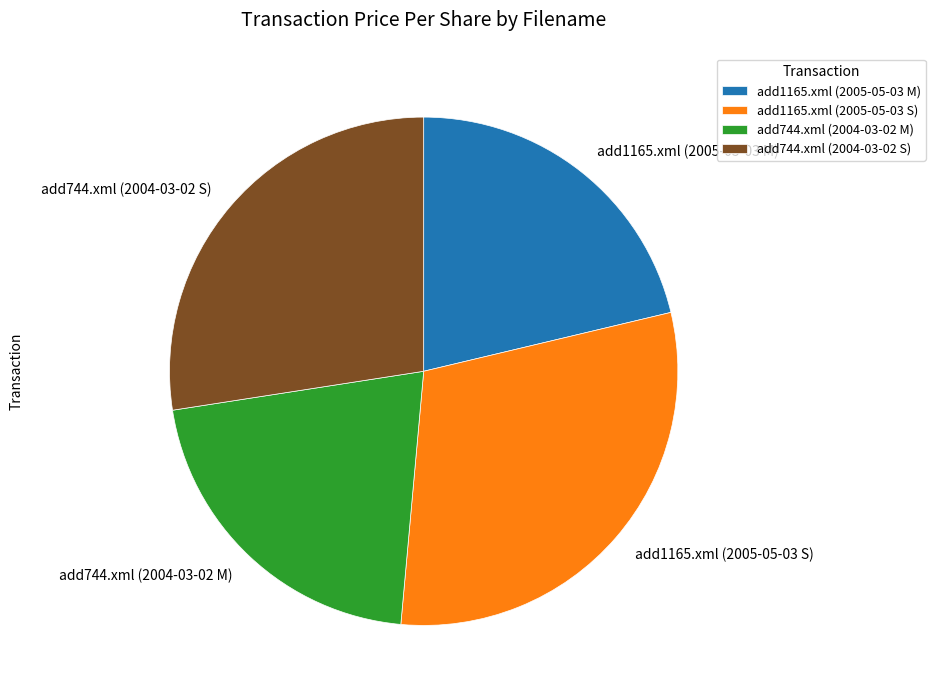

Which category has the biggest portion of the pie?

add1165.xml (2005-05-03 S)